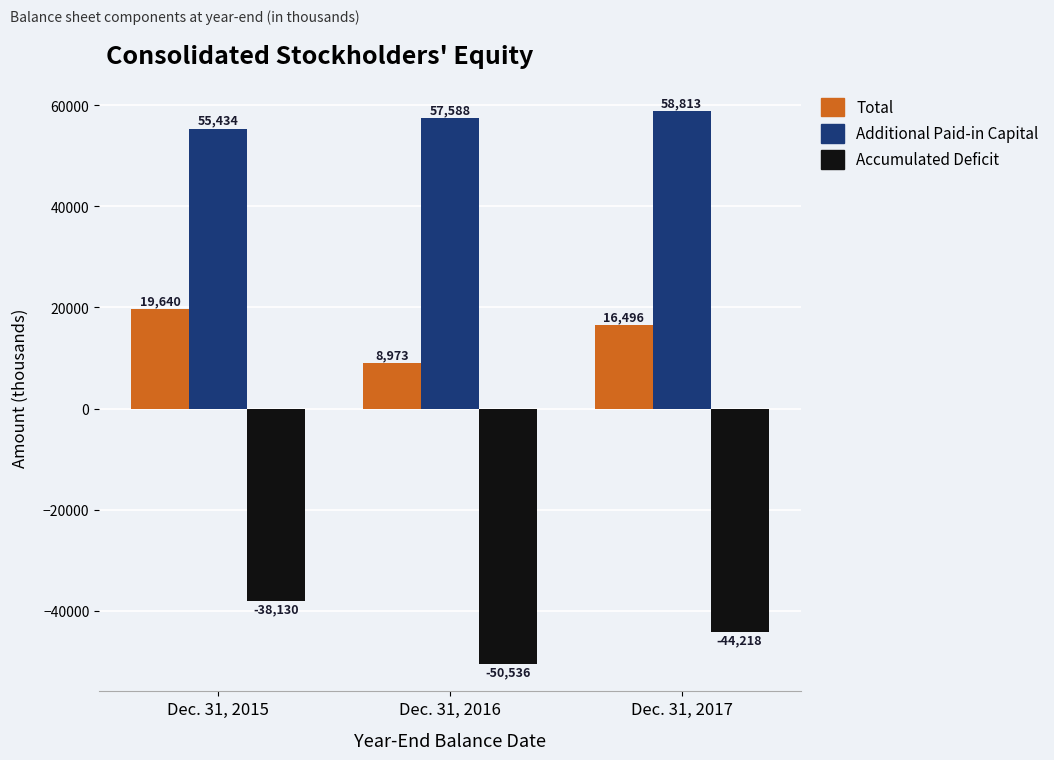

What is the sum of all Additional Paid-in Capital values?

171835